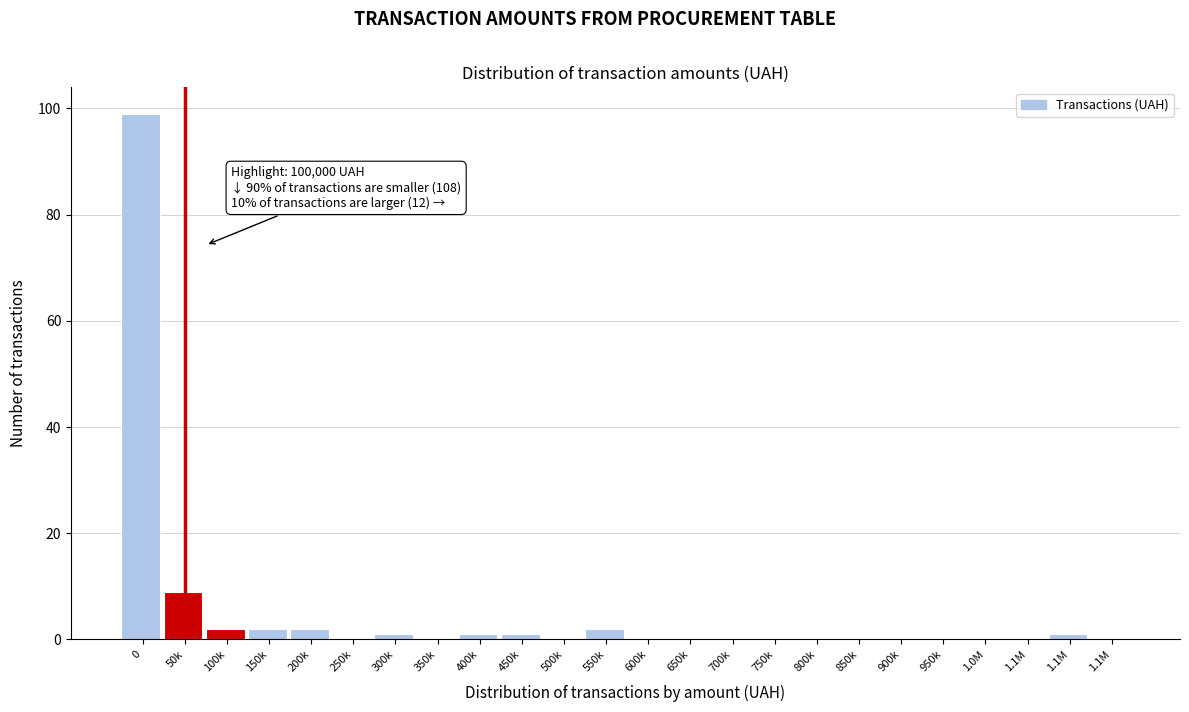

Are the bars horizontal?

No